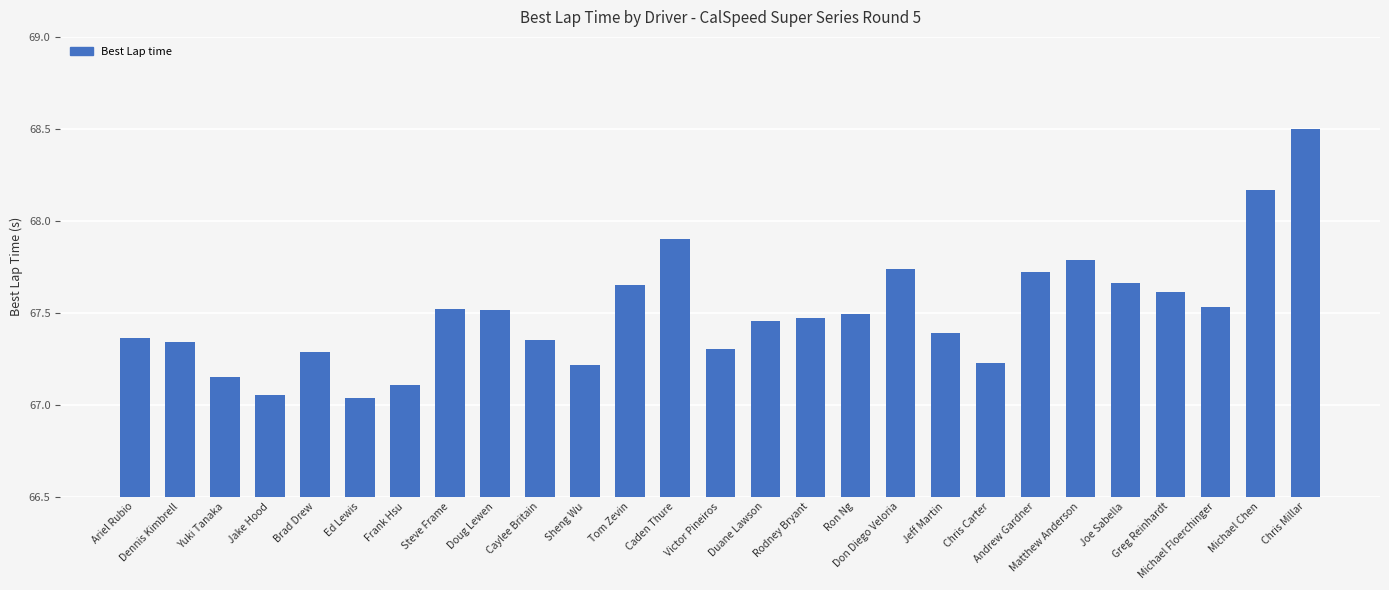

What is the difference between the maximum and minimum values?

1.5